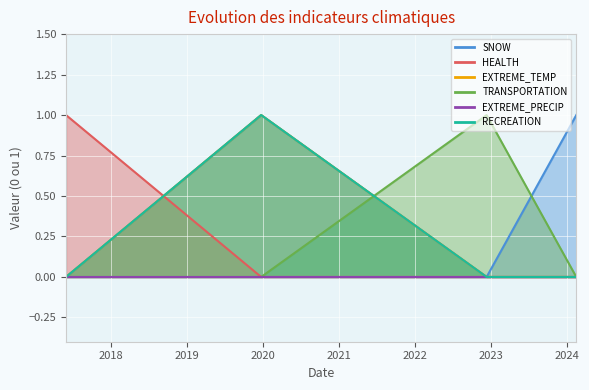

How many positive values does the HEALTH series have?

1